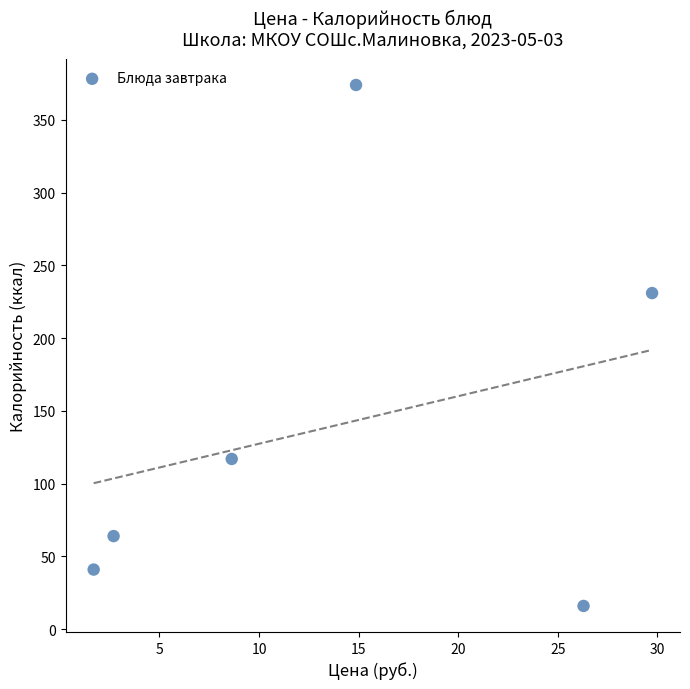

What Y value in the scatter plot is closest to 195?

231